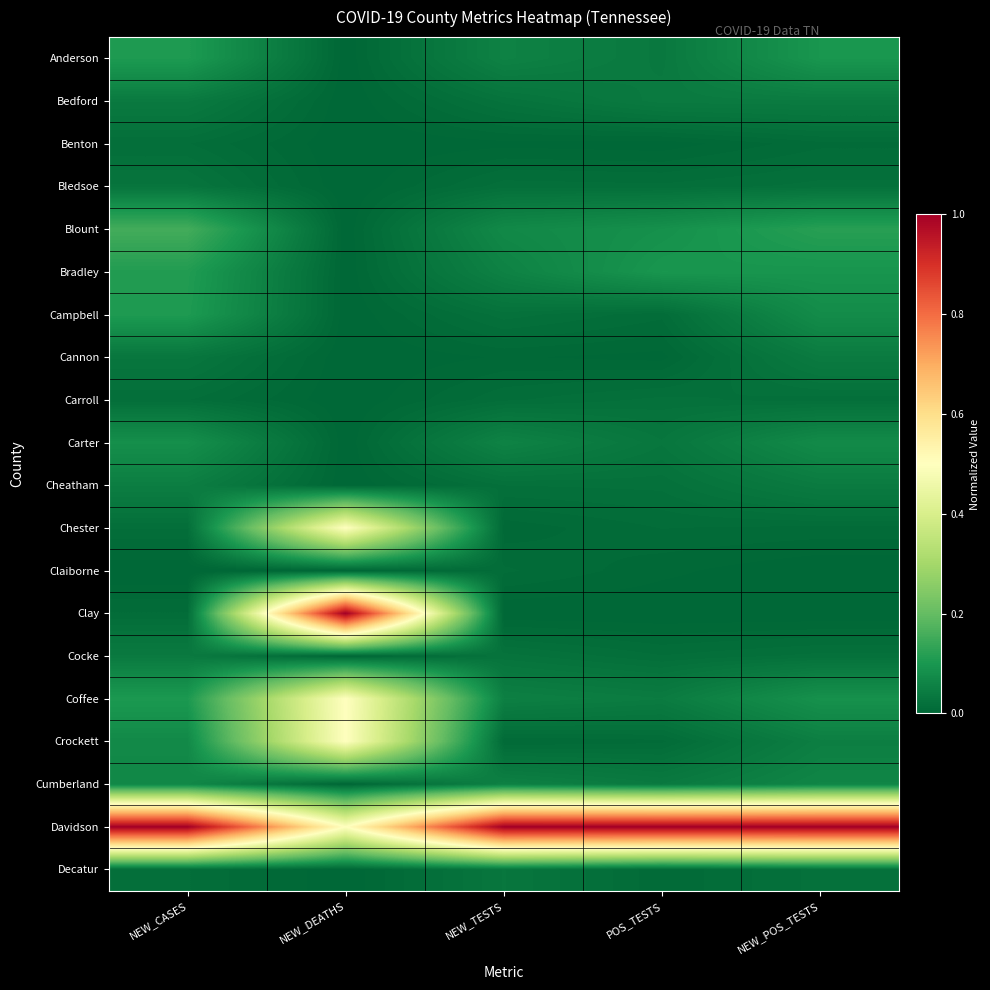

Reading left to right, extract all data points from this chart.

Anderson: NEW_CASES=0.1	NEW_DEATHS=0.0	NEW_TESTS=0.1	POS_TESTS=0.0	NEW_POS_TESTS=0.1
Bedford: NEW_CASES=0.0	NEW_DEATHS=0.0	NEW_TESTS=0.0	POS_TESTS=0.0	NEW_POS_TESTS=0.0
Benton: NEW_CASES=0.0	NEW_DEATHS=0.0	NEW_TESTS=0.0	POS_TESTS=0.0	NEW_POS_TESTS=0.0
Bledsoe: NEW_CASES=0.0	NEW_DEATHS=0.0	NEW_TESTS=0.0	POS_TESTS=0.0	NEW_POS_TESTS=0.0
Blount: NEW_CASES=0.2	NEW_DEATHS=0.0	NEW_TESTS=0.1	POS_TESTS=0.1	NEW_POS_TESTS=0.1
Bradley: NEW_CASES=0.1	NEW_DEATHS=0.0	NEW_TESTS=0.1	POS_TESTS=0.1	NEW_POS_TESTS=0.1
Campbell: NEW_CASES=0.1	NEW_DEATHS=0.0	NEW_TESTS=0.0	POS_TESTS=0.0	NEW_POS_TESTS=0.1
Cannon: NEW_CASES=0.0	NEW_DEATHS=0.0	NEW_TESTS=0.0	POS_TESTS=0.0	NEW_POS_TESTS=0.0
Carroll: NEW_CASES=0.0	NEW_DEATHS=0.0	NEW_TESTS=0.0	POS_TESTS=0.0	NEW_POS_TESTS=0.0
Carter: NEW_CASES=0.1	NEW_DEATHS=0.0	NEW_TESTS=0.1	POS_TESTS=0.0	NEW_POS_TESTS=0.1
Cheatham: NEW_CASES=0.0	NEW_DEATHS=0.0	NEW_TESTS=0.0	POS_TESTS=0.0	NEW_POS_TESTS=0.0
Chester: NEW_CASES=0.0	NEW_DEATHS=0.5	NEW_TESTS=0.0	POS_TESTS=0.0	NEW_POS_TESTS=0.0
Claiborne: NEW_CASES=0.0	NEW_DEATHS=0.0	NEW_TESTS=0.0	POS_TESTS=0.0	NEW_POS_TESTS=0.0
Clay: NEW_CASES=0.0	NEW_DEATHS=1.0	NEW_TESTS=0.0	POS_TESTS=0.0	NEW_POS_TESTS=0.0
Cocke: NEW_CASES=0.0	NEW_DEATHS=0.0	NEW_TESTS=0.0	POS_TESTS=0.0	NEW_POS_TESTS=0.0
Coffee: NEW_CASES=0.1	NEW_DEATHS=0.5	NEW_TESTS=0.1	POS_TESTS=0.0	NEW_POS_TESTS=0.1
Crockett: NEW_CASES=0.1	NEW_DEATHS=0.5	NEW_TESTS=0.0	POS_TESTS=0.0	NEW_POS_TESTS=0.0
Cumberland: NEW_CASES=0.1	NEW_DEATHS=0.0	NEW_TESTS=0.1	POS_TESTS=0.0	NEW_POS_TESTS=0.1
Davidson: NEW_CASES=1.0	NEW_DEATHS=0.5	NEW_TESTS=1.0	POS_TESTS=1.0	NEW_POS_TESTS=1.0
Decatur: NEW_CASES=0.0	NEW_DEATHS=0.0	NEW_TESTS=0.0	POS_TESTS=0.0	NEW_POS_TESTS=0.0